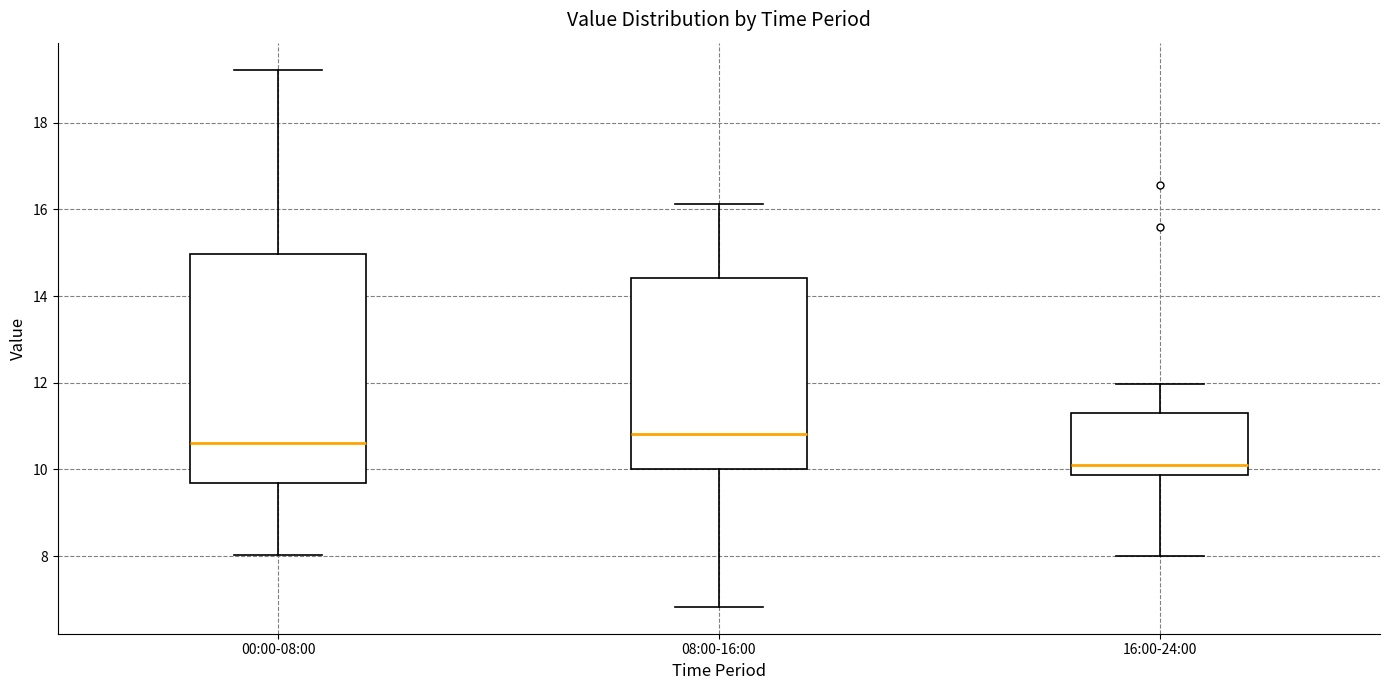

Which box is the tallest, from its lower edge to its upper edge?

00:00-08:00